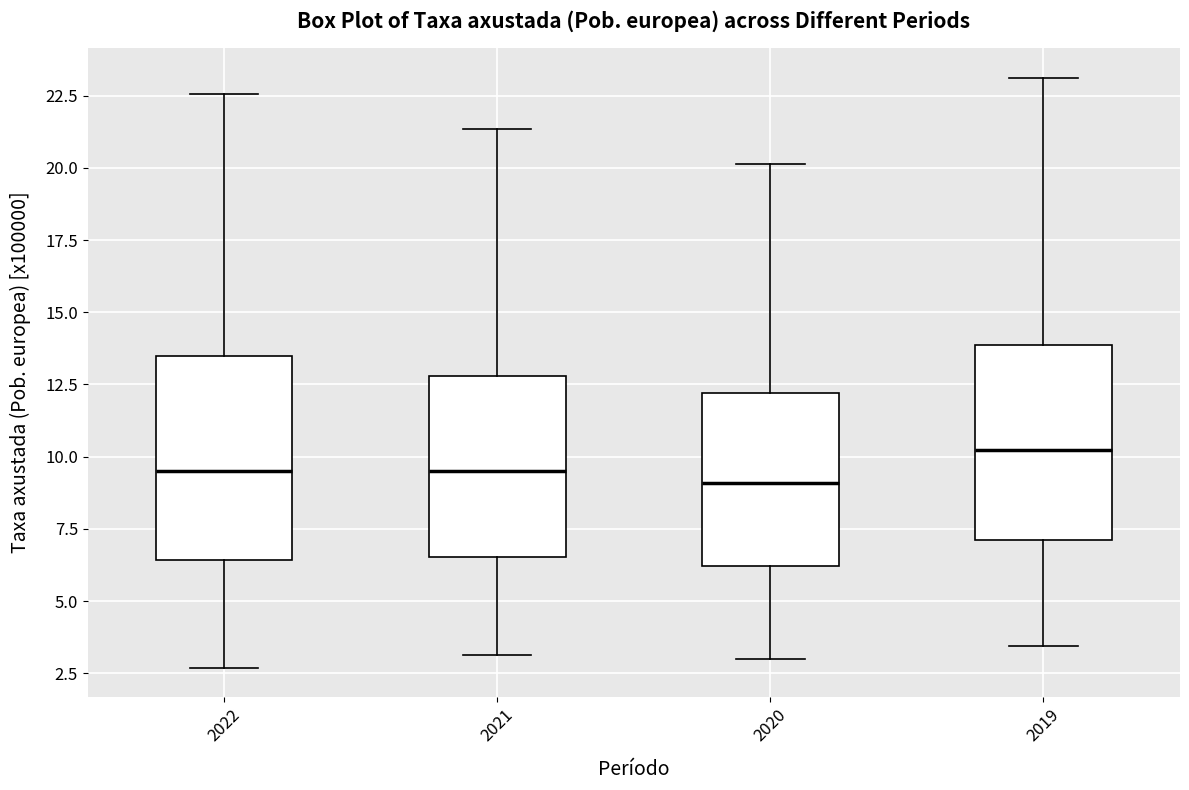

Which box's median line is the highest?

2019